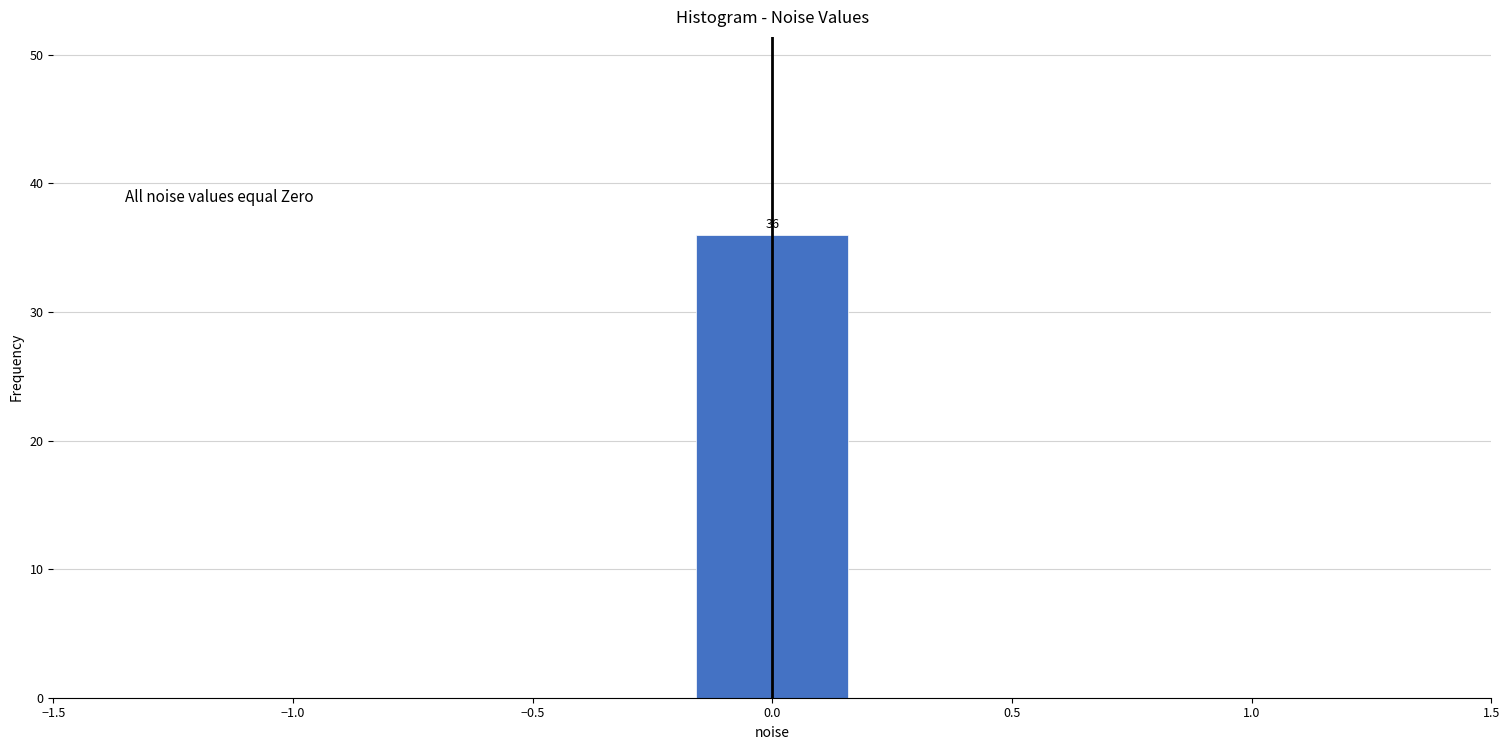

Which range on the x-axis has the tallest bar?

-0.15 to 0.15